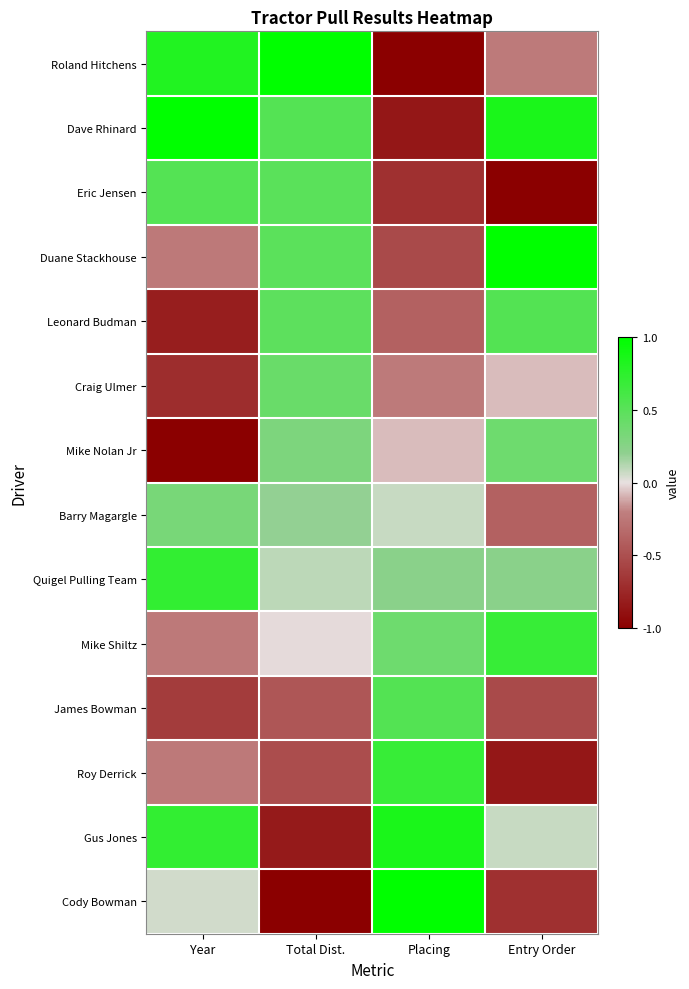

At Entry Order, list the series in order from smallest to largest.

Eric Jensen, Roy Derrick, Cody Bowman, James Bowman, Barry Magargle, Roland Hitchens, Craig Ulmer, Gus Jones, Quigel Pulling Team, Mike Nolan Jr, Leonard Budman, Mike Shiltz, Dave Rhinard, Duane Stackhouse